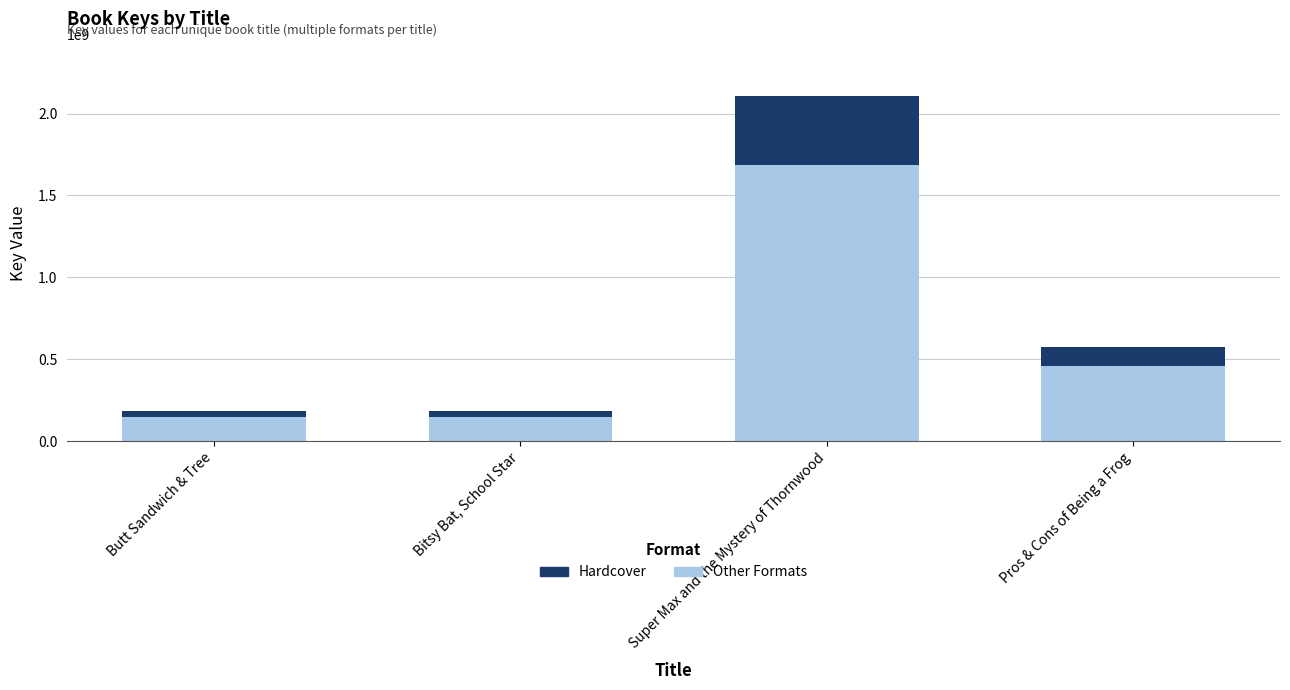

What is the difference between the Other Formats values at Bitsy Bat, School Star and Butt Sandwich & Tree?

729708.0